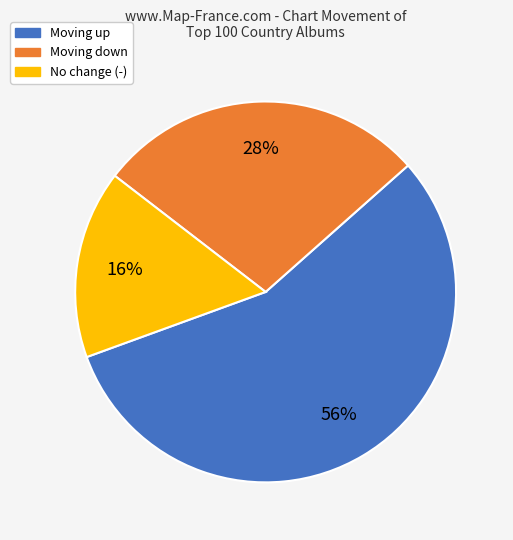

To the nearest percent, what is the difference between the largest and smallest slice percentages?

40%